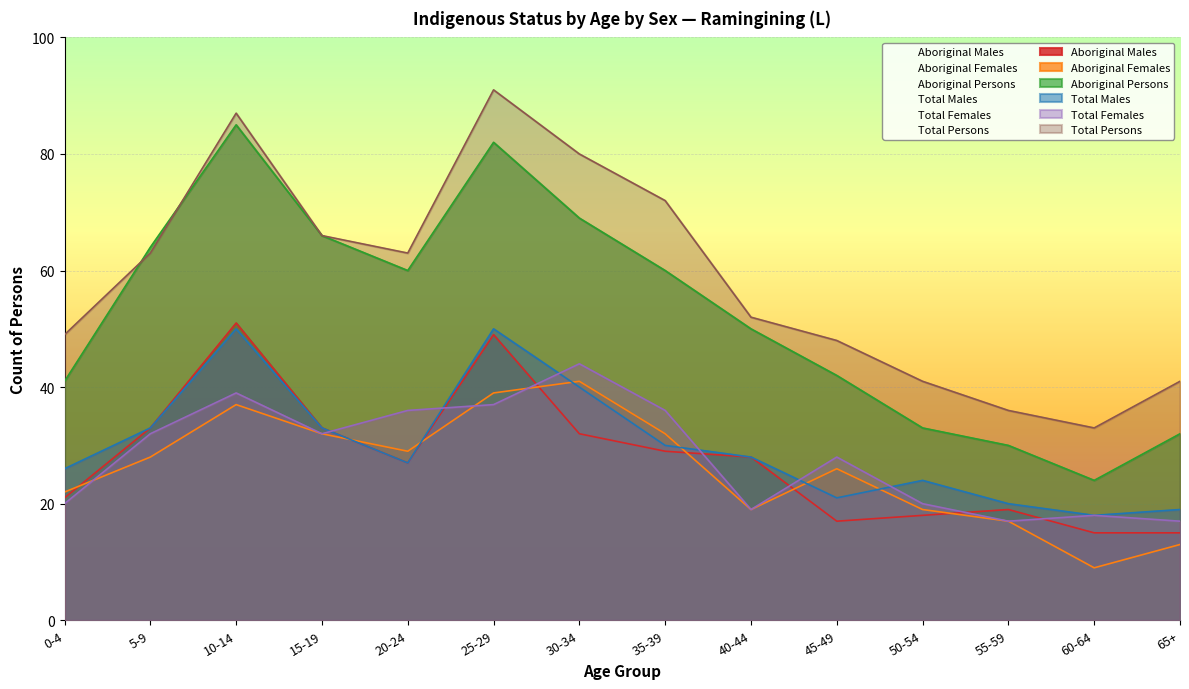

What is the sum of all Total Females values?

395